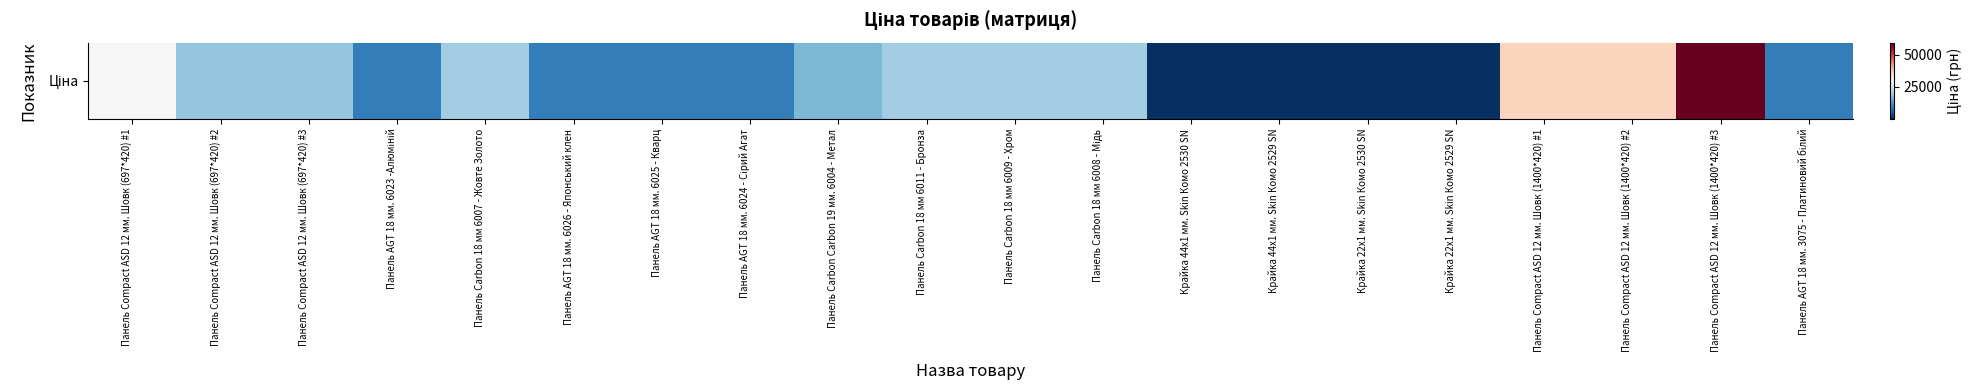

The value at Панель AGT 18 мм. 6023 -Алюміній is 4037.4. True or false?

False